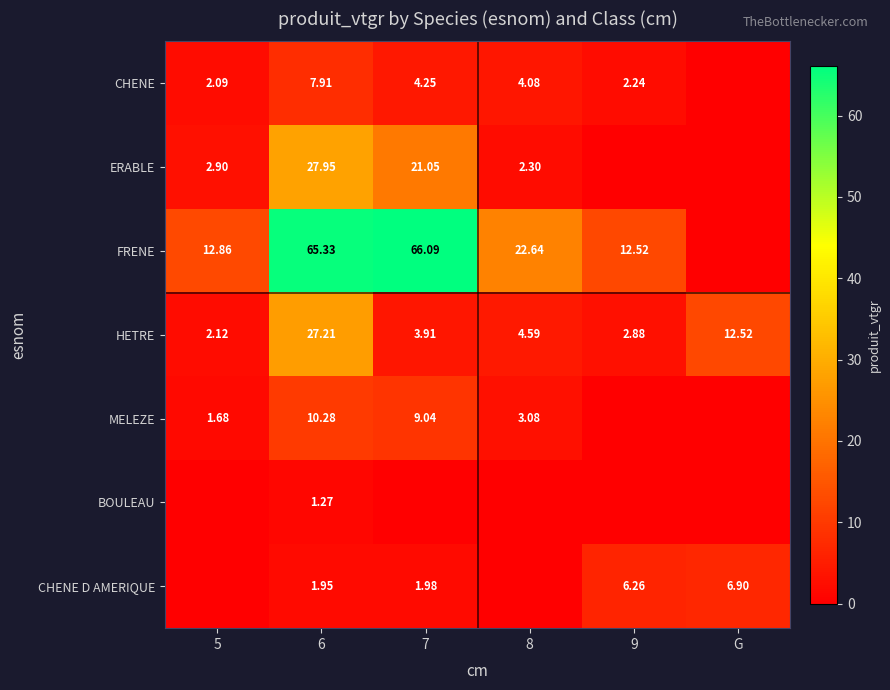

Where is HETRE nearest to the value 14?

G